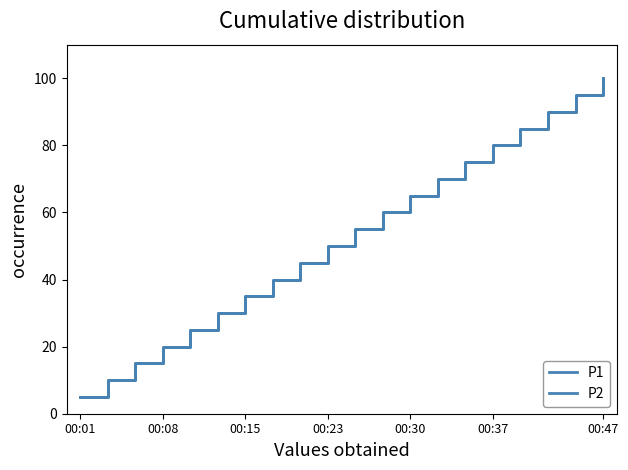

True or false: P2 and P1 cross at least once.

False